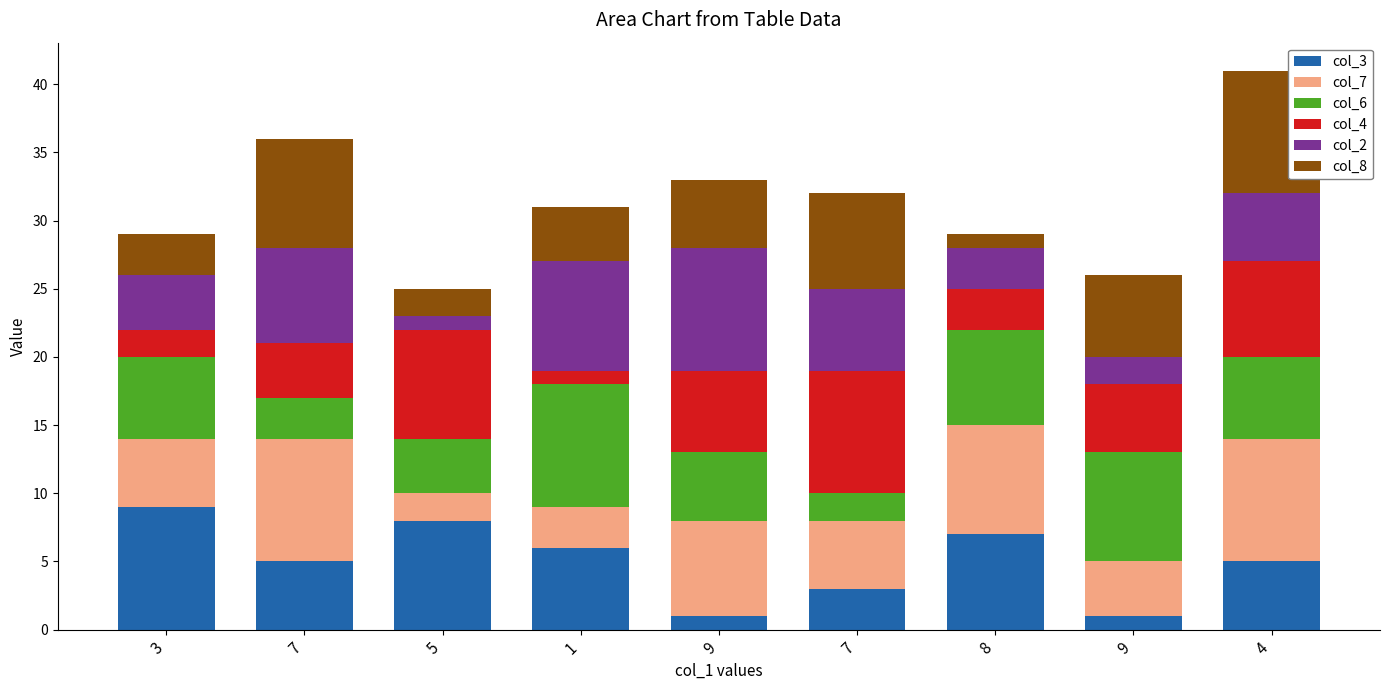

Rank the series by their maximum value, from lowest to highest.

col_3, col_7, col_6, col_4, col_2, col_8